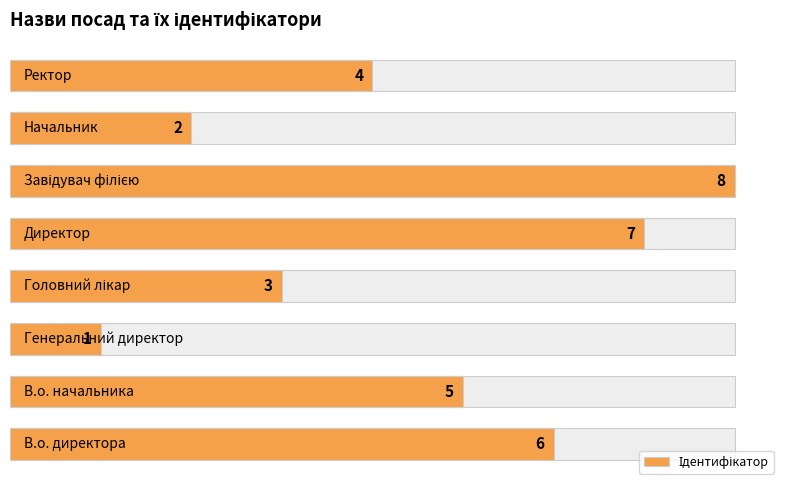

What is the average value?

4